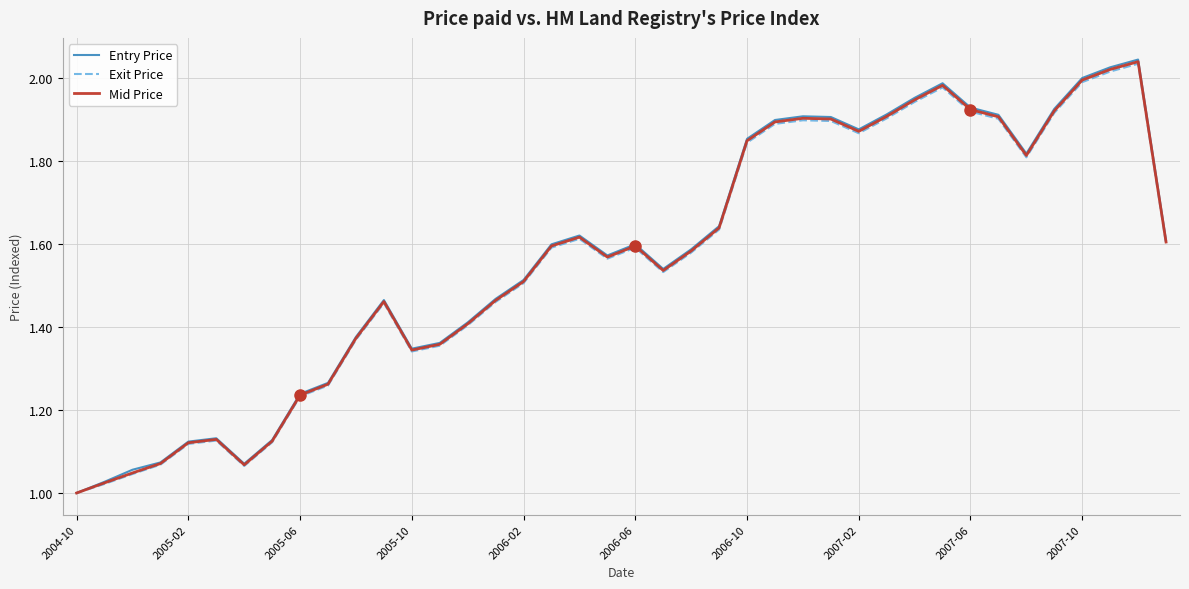

Which series has the largest range (max minus min)?

Entry Price